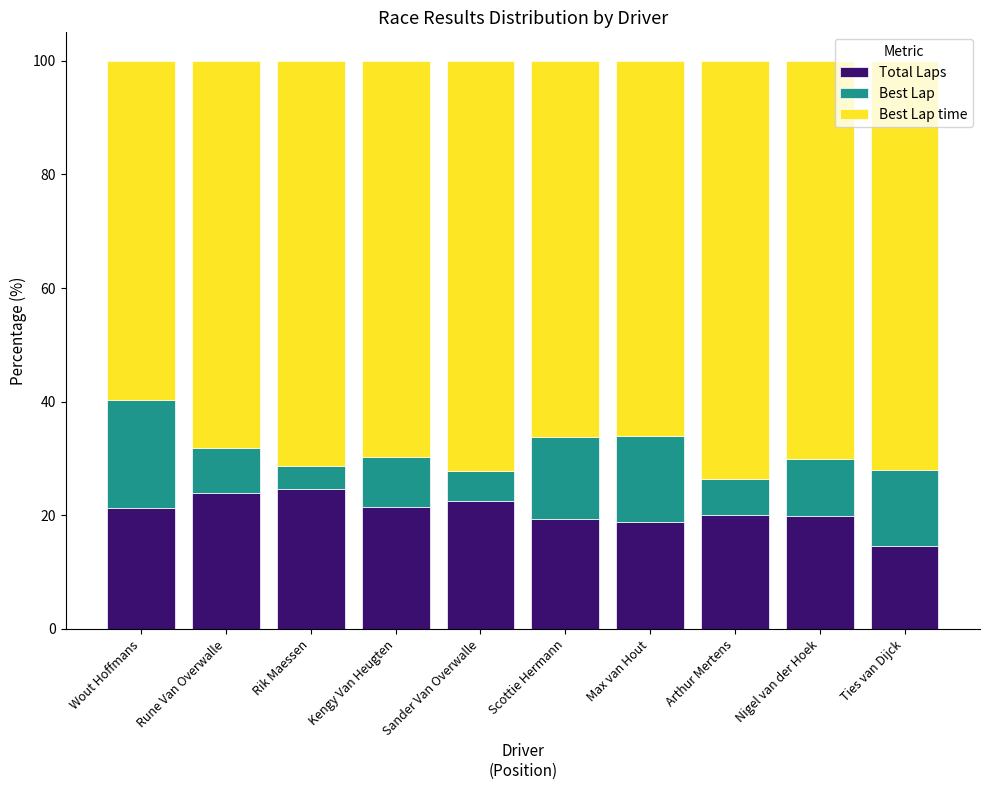

What is the difference between the maximum and minimum values in the Total Laps series?

10.0